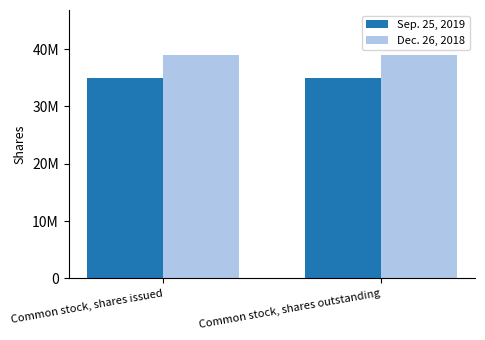

Are the bars grouped side by side (vs. stacked)?

Yes